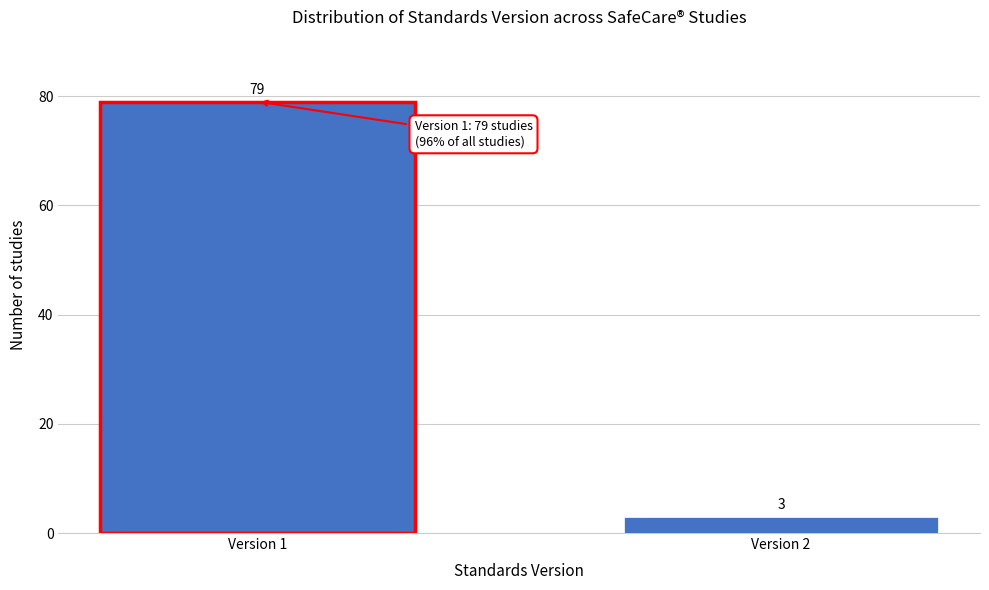

Reading left to right, transcribe all the data shown in this chart.

Version 1=79	Version 2=3